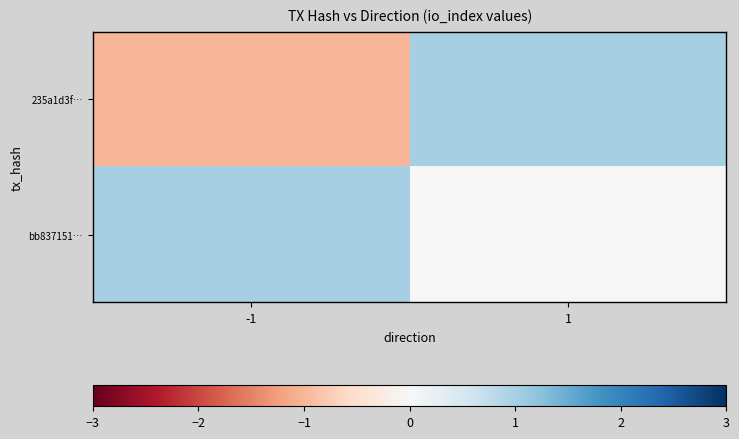

Which category has the highest value across all series?

1